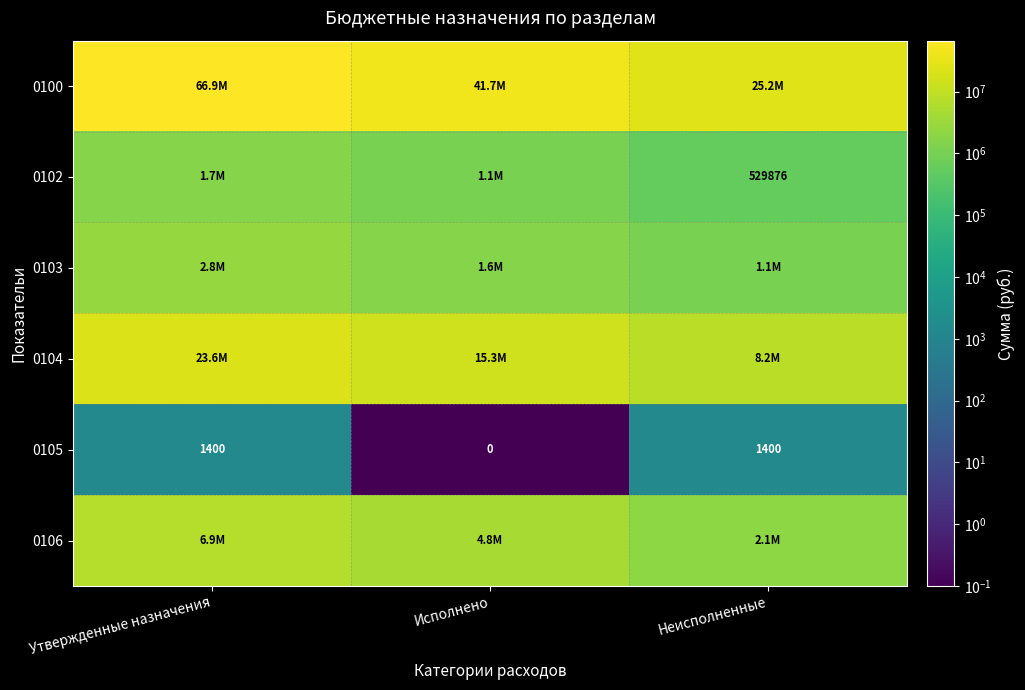

What is the difference between the maximum and minimum values in the 0104 series?

15337449.1